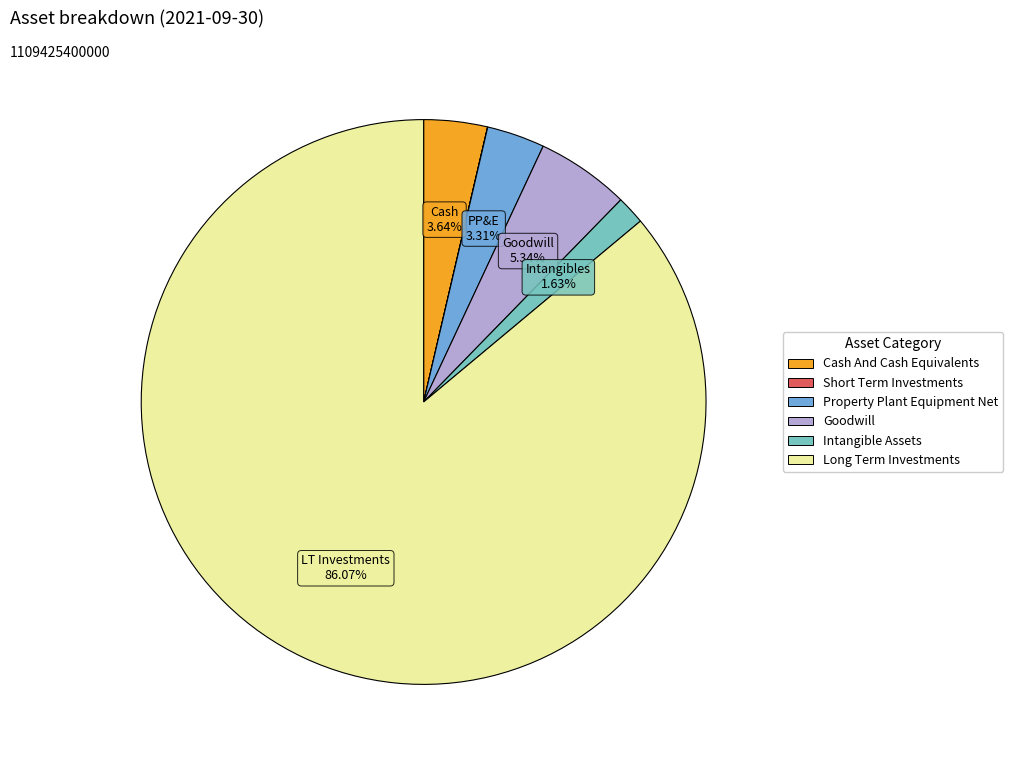

To the nearest percent, what percentage of the pie is Long Term Investments?

86%